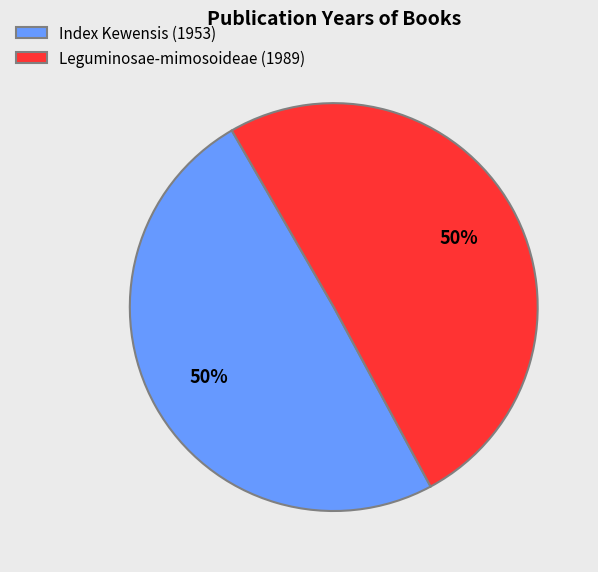

To the nearest percent, what is the average slice percentage?

50%